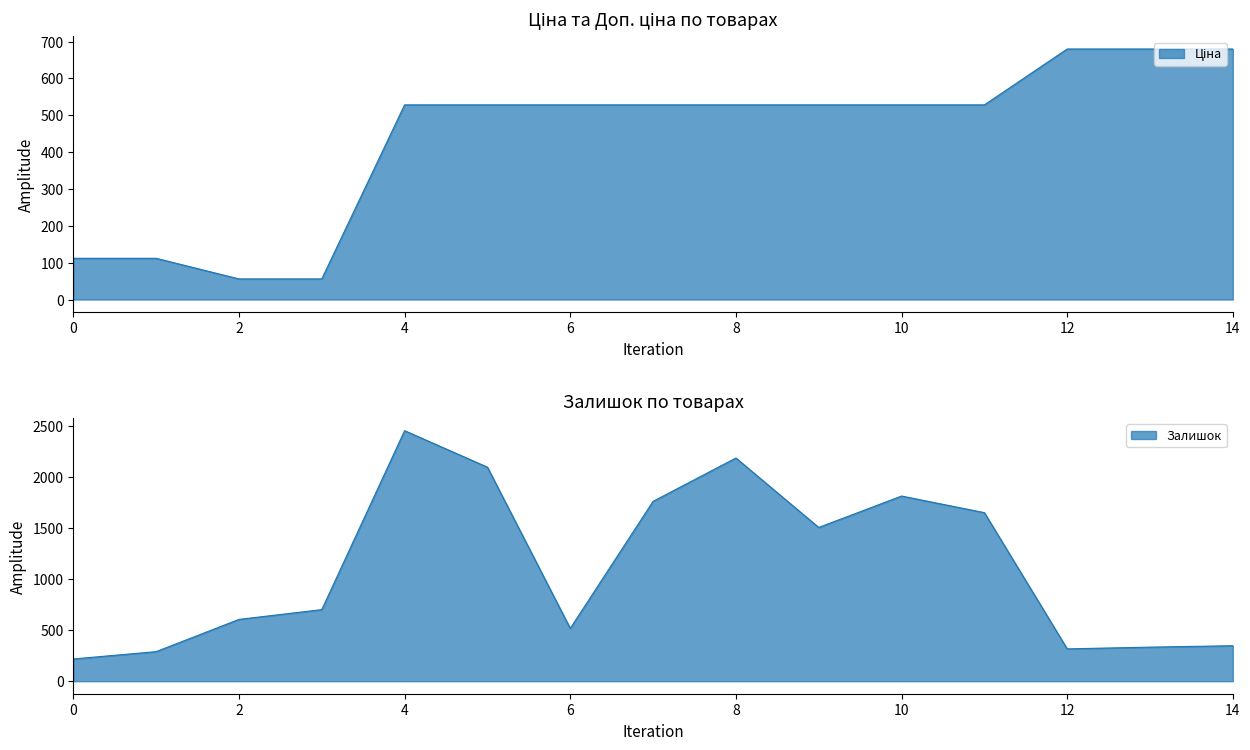

How many distinct data groups are displayed?

2